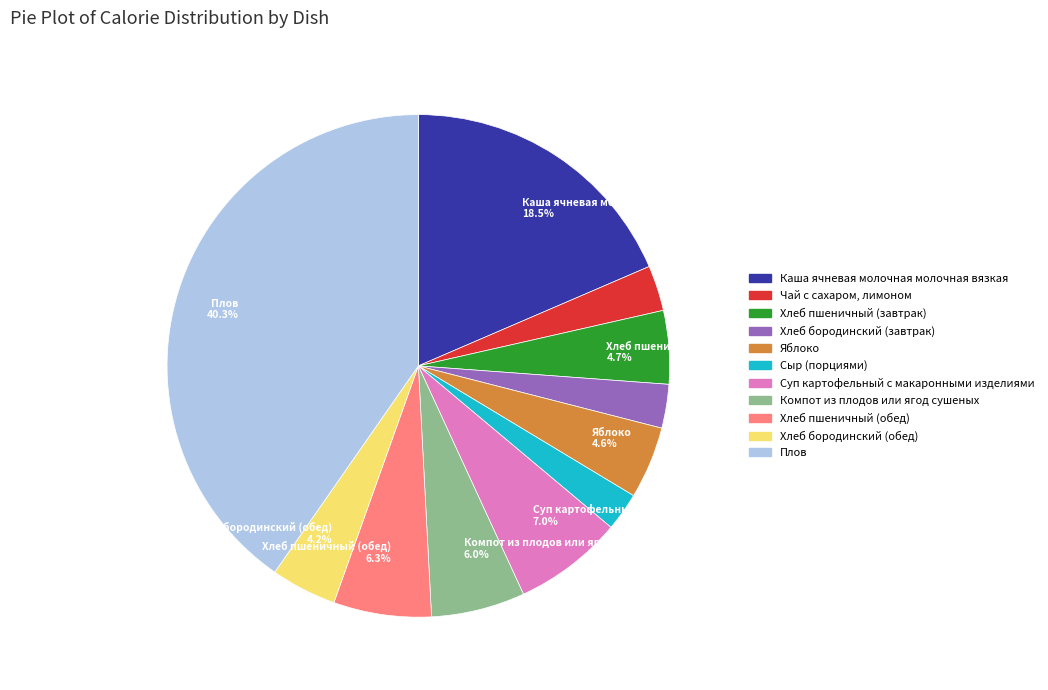

Is there any slice that represents more than half of the pie?

No